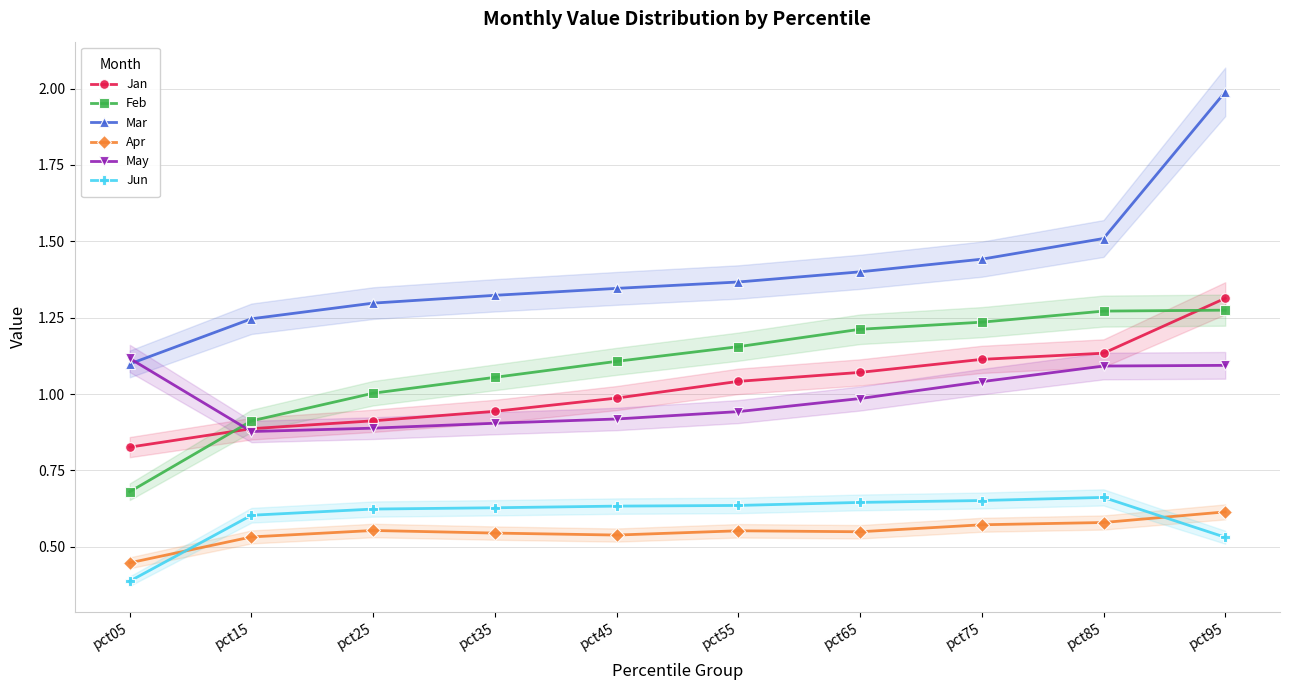

What is the difference between the maximum and second lowest values in the May series?

0.2